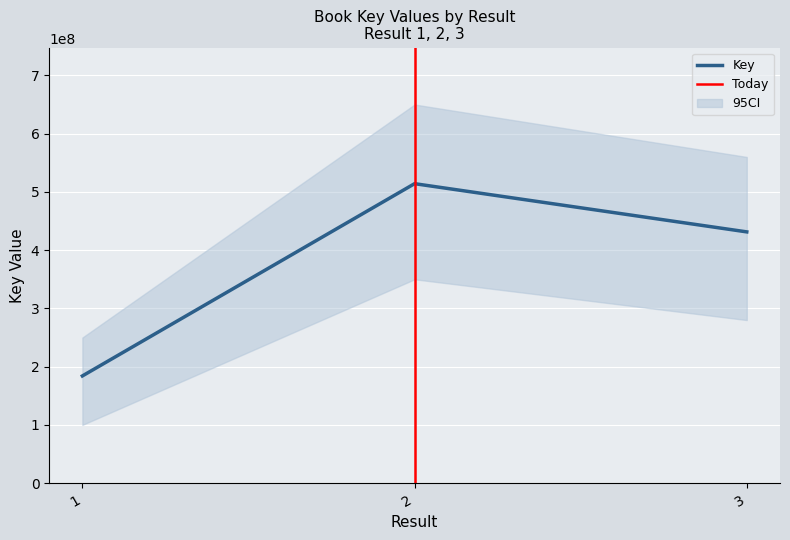

What is the sum of the values at 2 and 1?

698218146